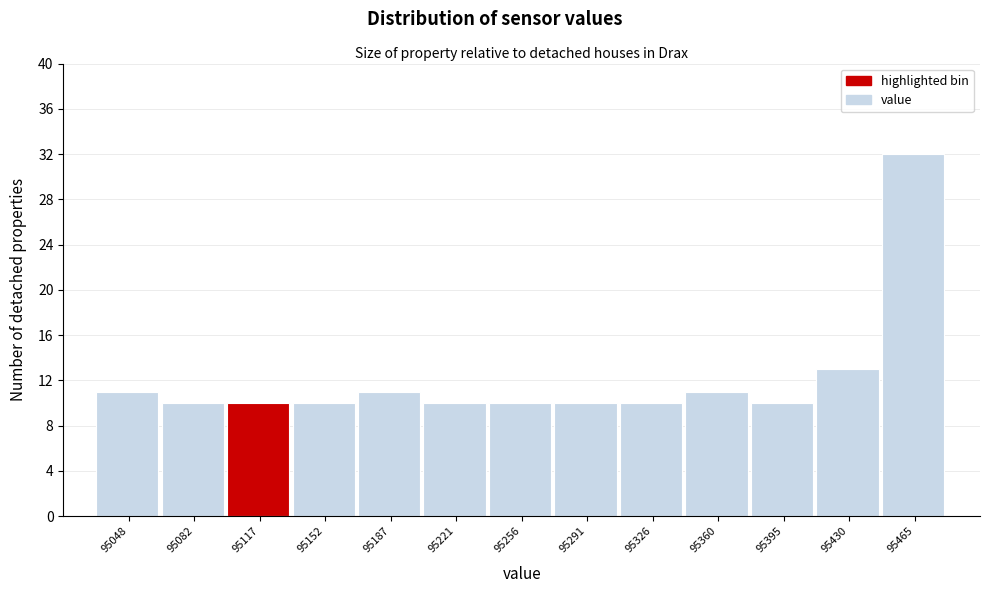

Reading right to left, what are all the values shown in this chart?

32	13	10	11	10	10	10	10	11	10	10	10	11